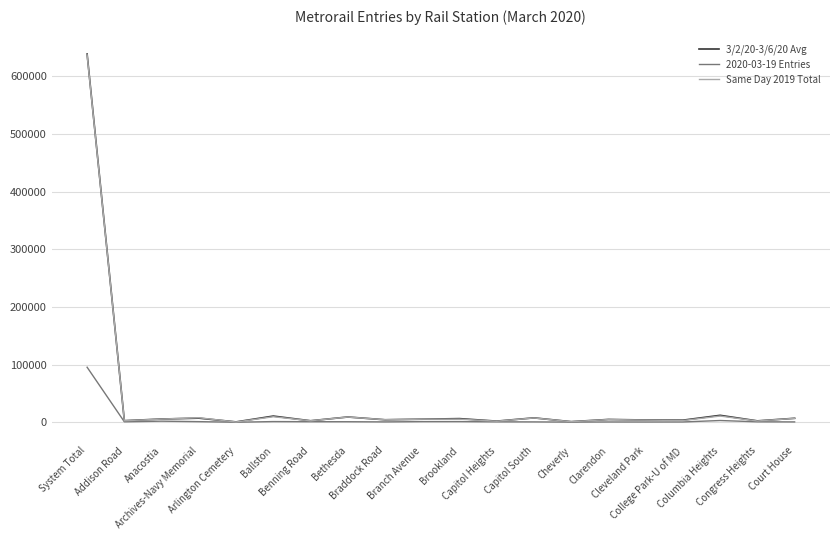

Where does the 3/2/20-3/6/20 Avg series first go above 5314?

System Total